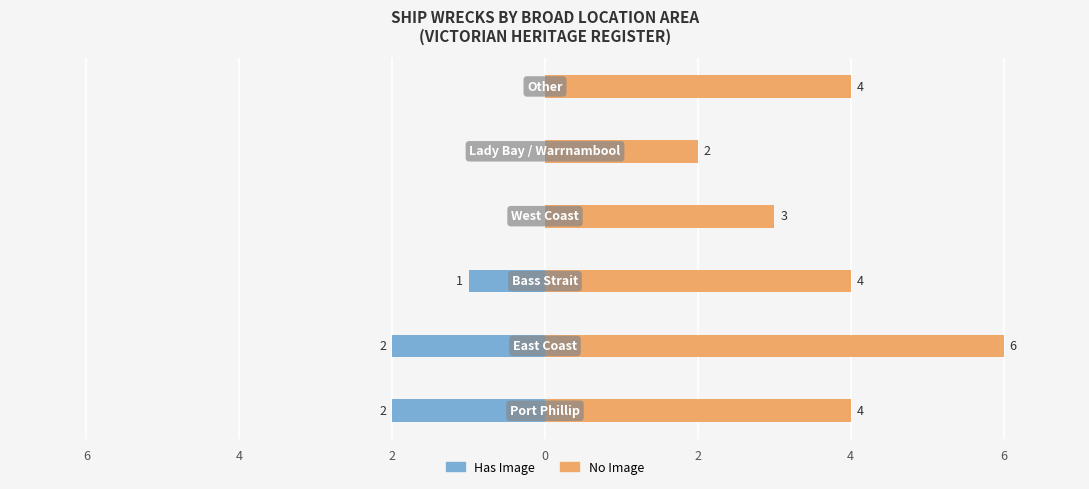

What is the average value of the No Image series?

4